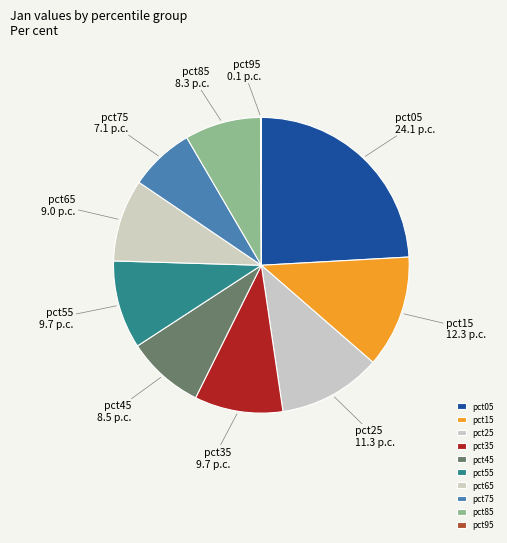

What is the largest slice in the pie chart?

pct05